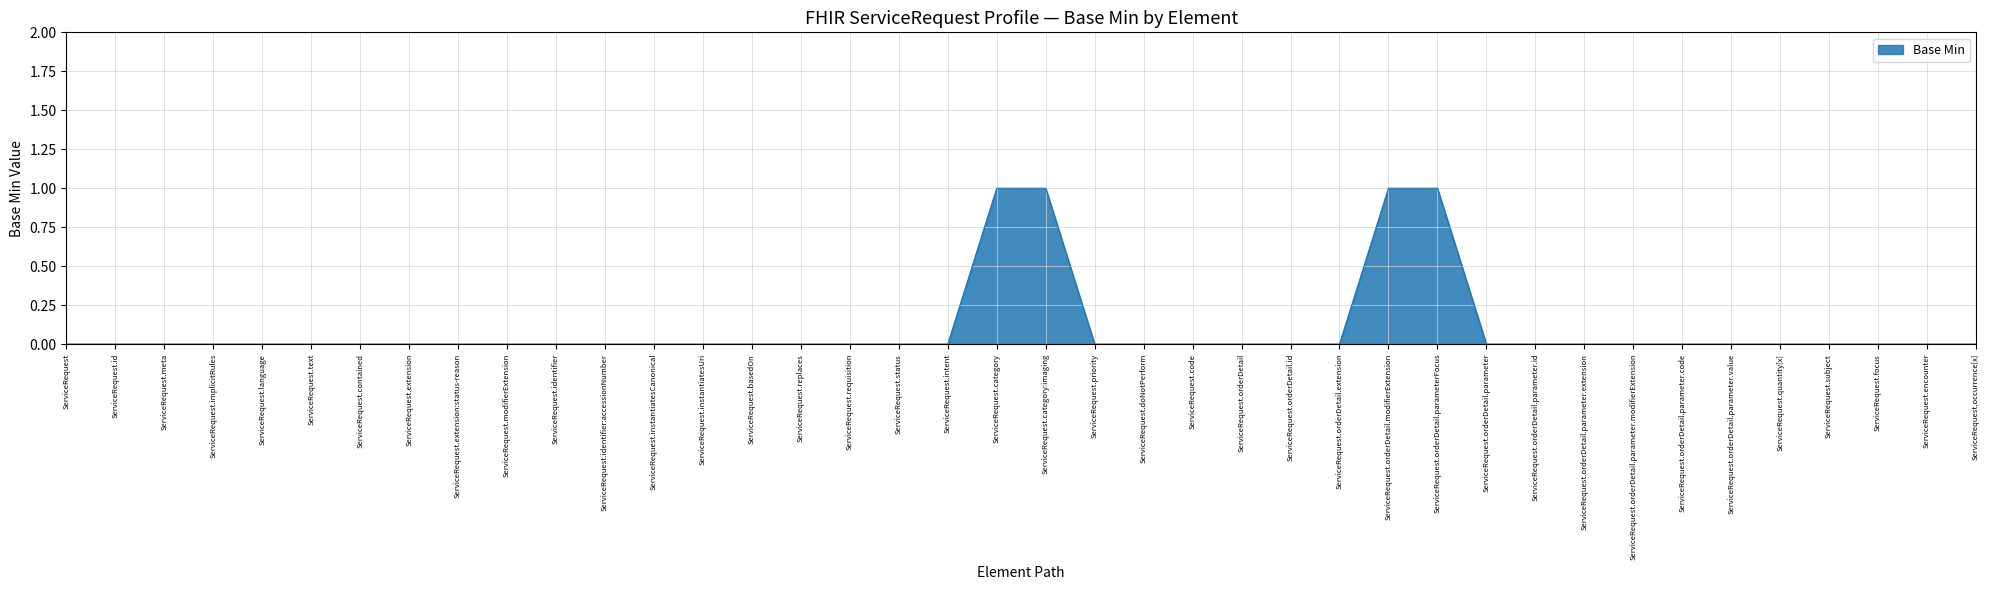

The value at ServiceRequest.orderDetail.parameter.id is 0. True or false?

True